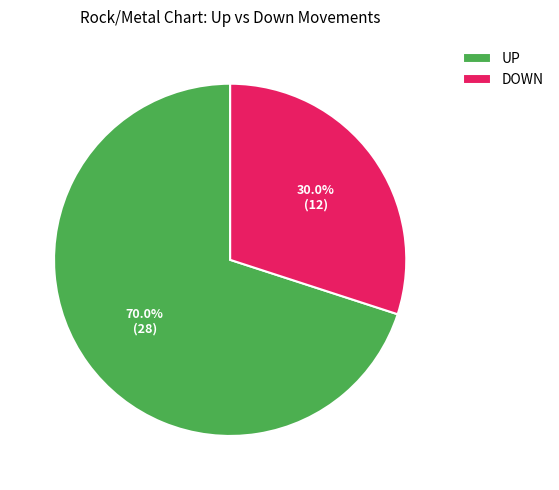

To the nearest percent, what is the difference between the largest and smallest slice percentages?

40%